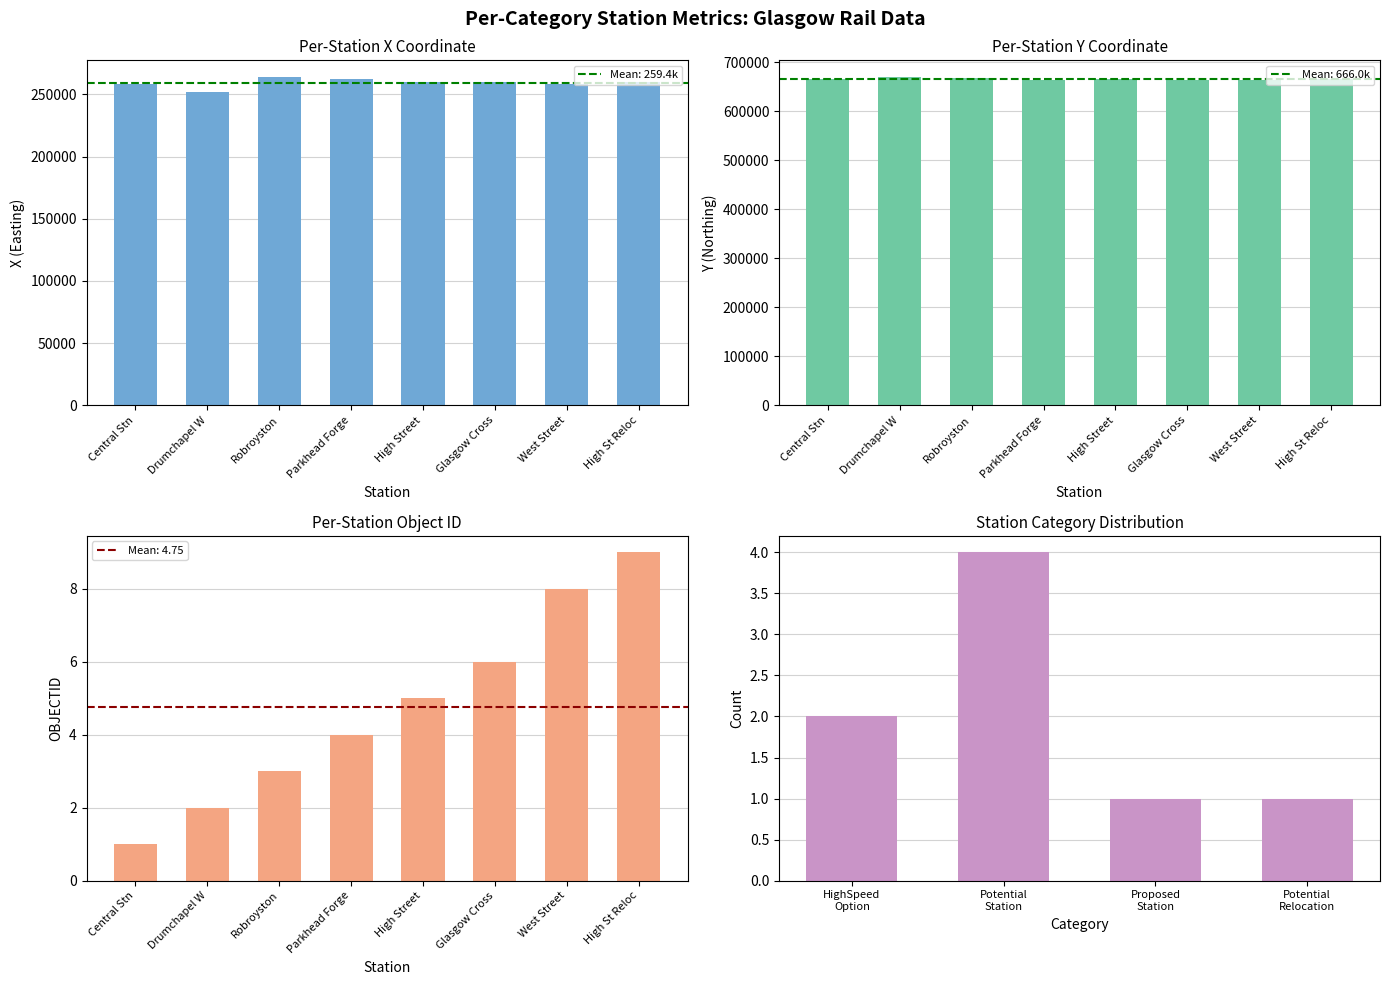

At which label does Y reach its peak?

Drumchapel W